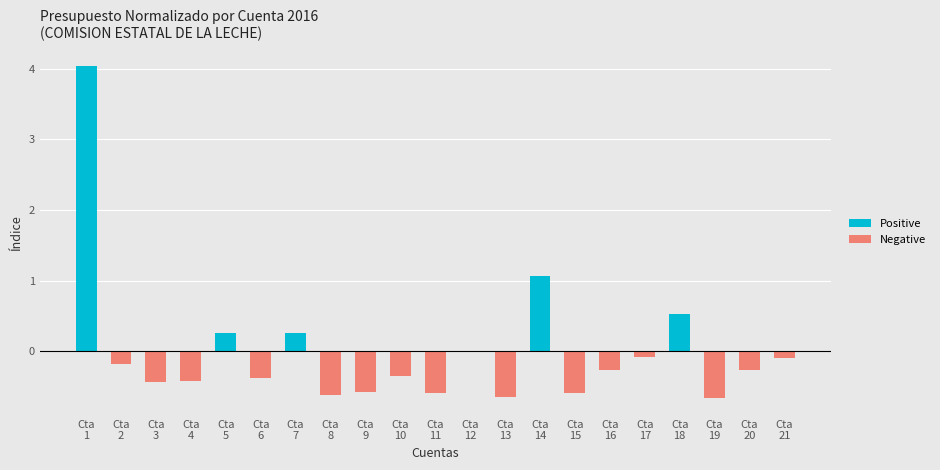

Does the chart contain any negative values?

Yes